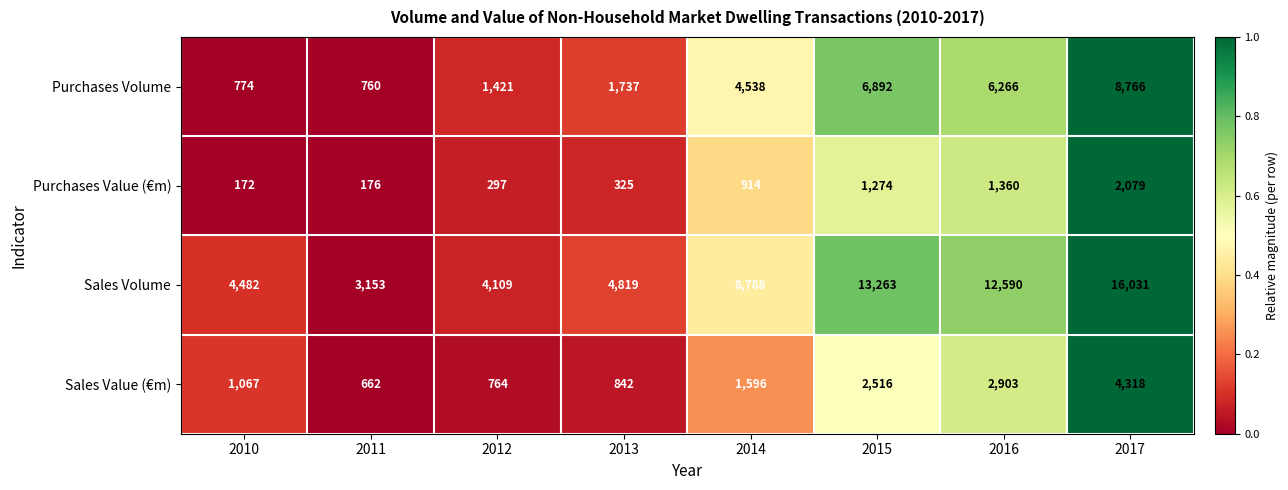

What is the total value across all series at 2014?

15836